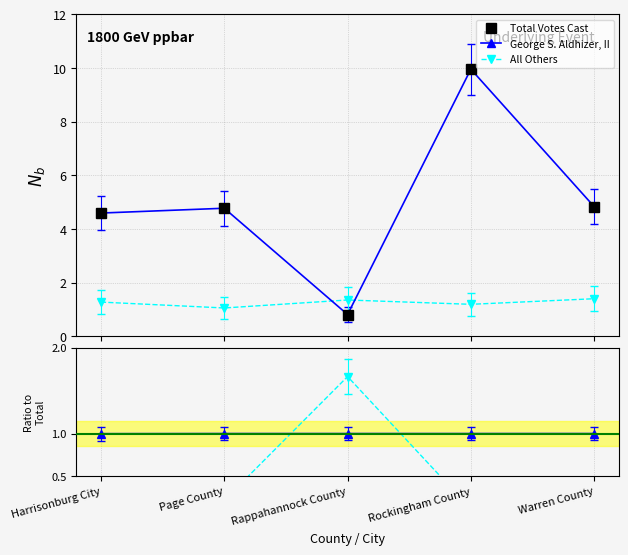

Which series changed the most between Page County and Warren County?

All Others